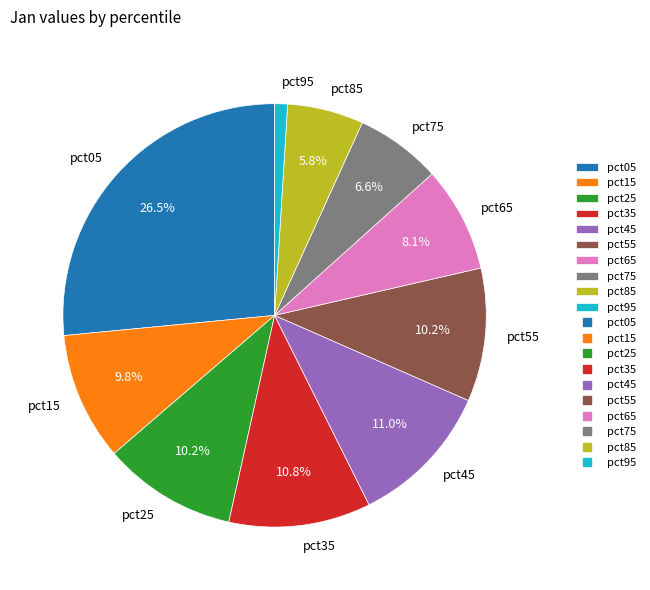

Which slice is the smallest?

pct95